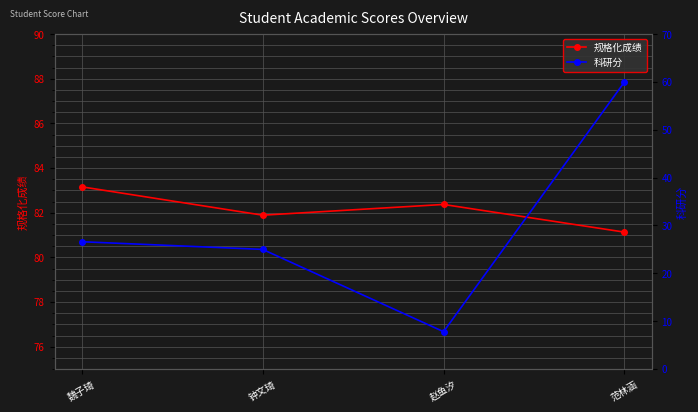

Reading right to left, extract all data points from this chart.

规格化成绩: 范林涵=81.1	赵鱼汐=82.4	钟文琦=81.9	魏子琦=83.2
科研分: 范林涵=60.0	赵鱼汐=7.8	钟文琦=25.0	魏子琦=26.6